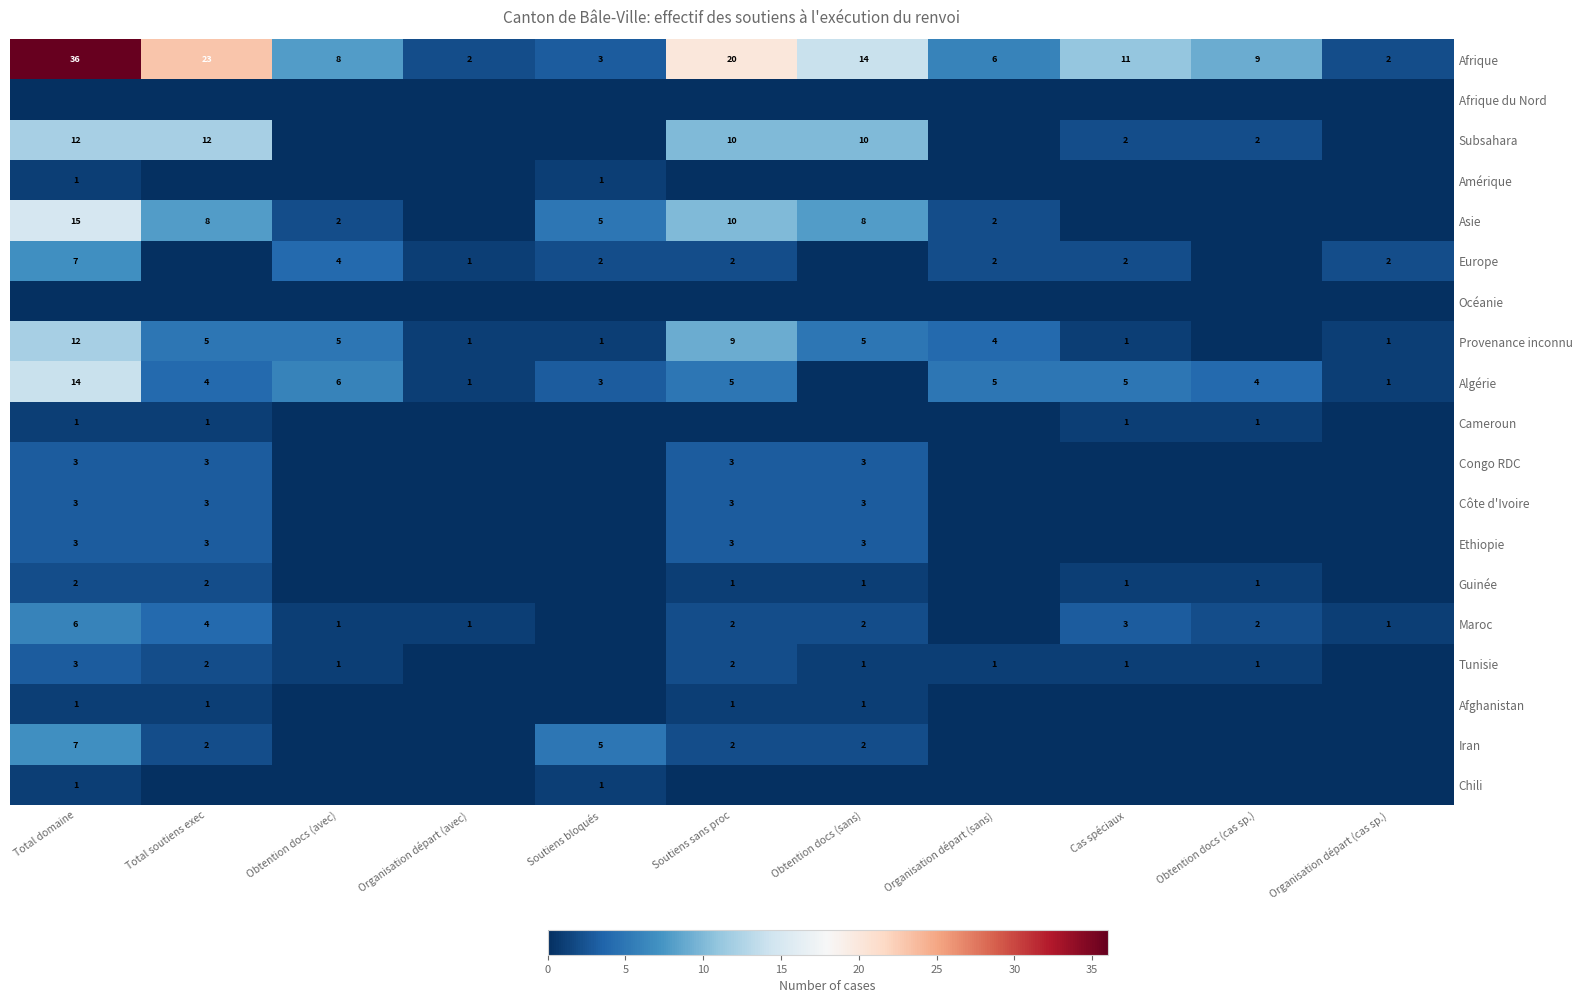

What is the maximum value shown in the chart?

36